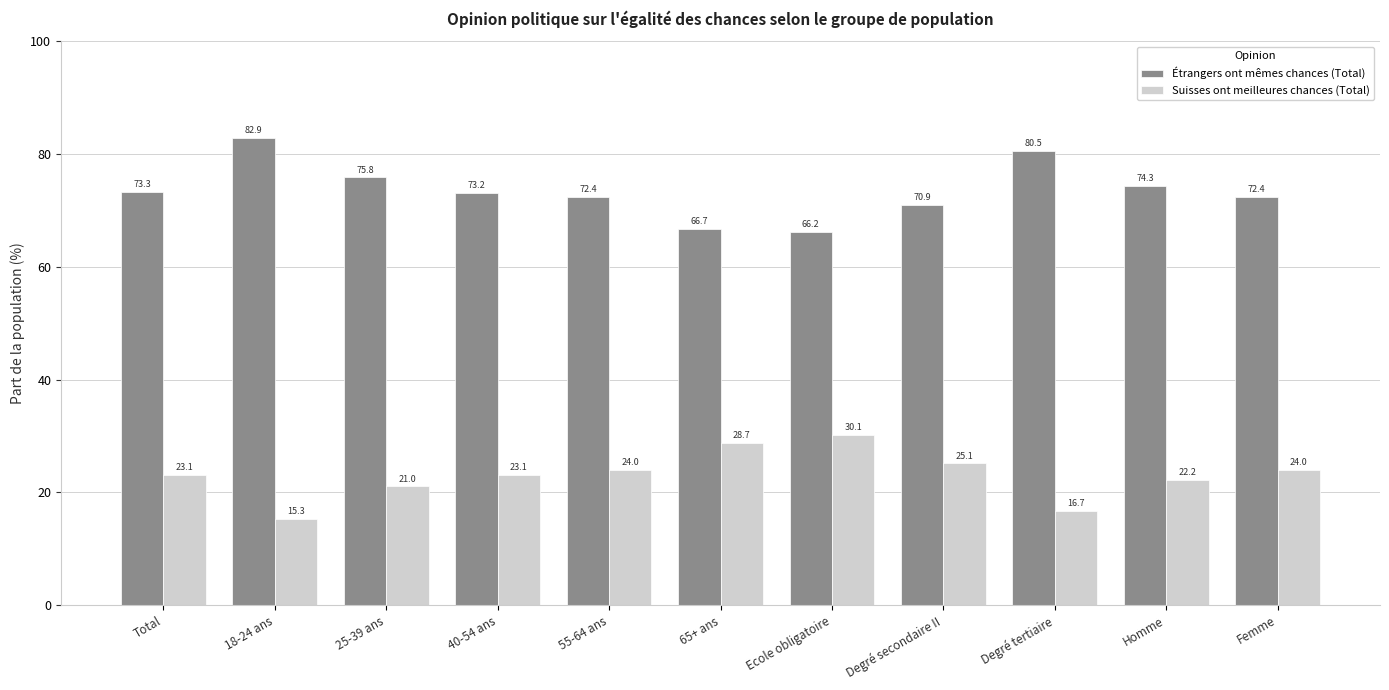

What is the label of the 10th bar from the left?

Homme